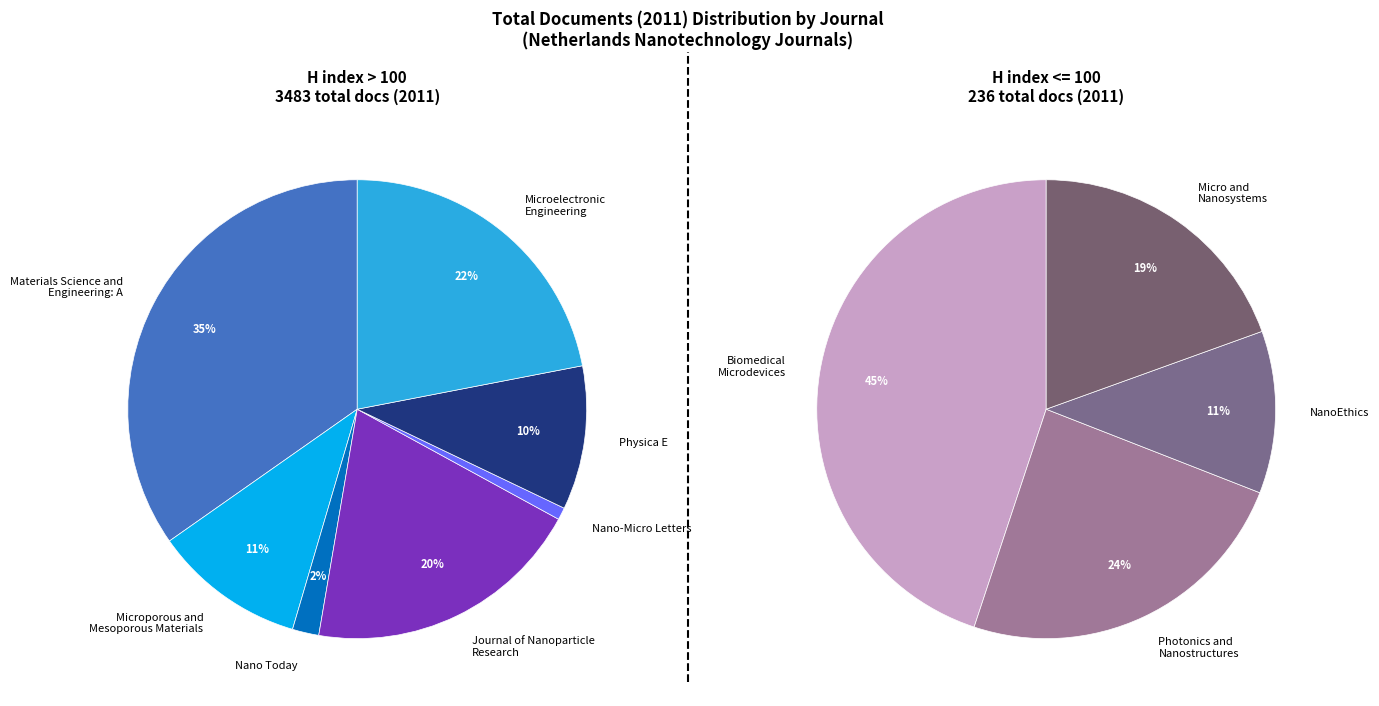

Is there any slice that represents more than half of the pie?

No